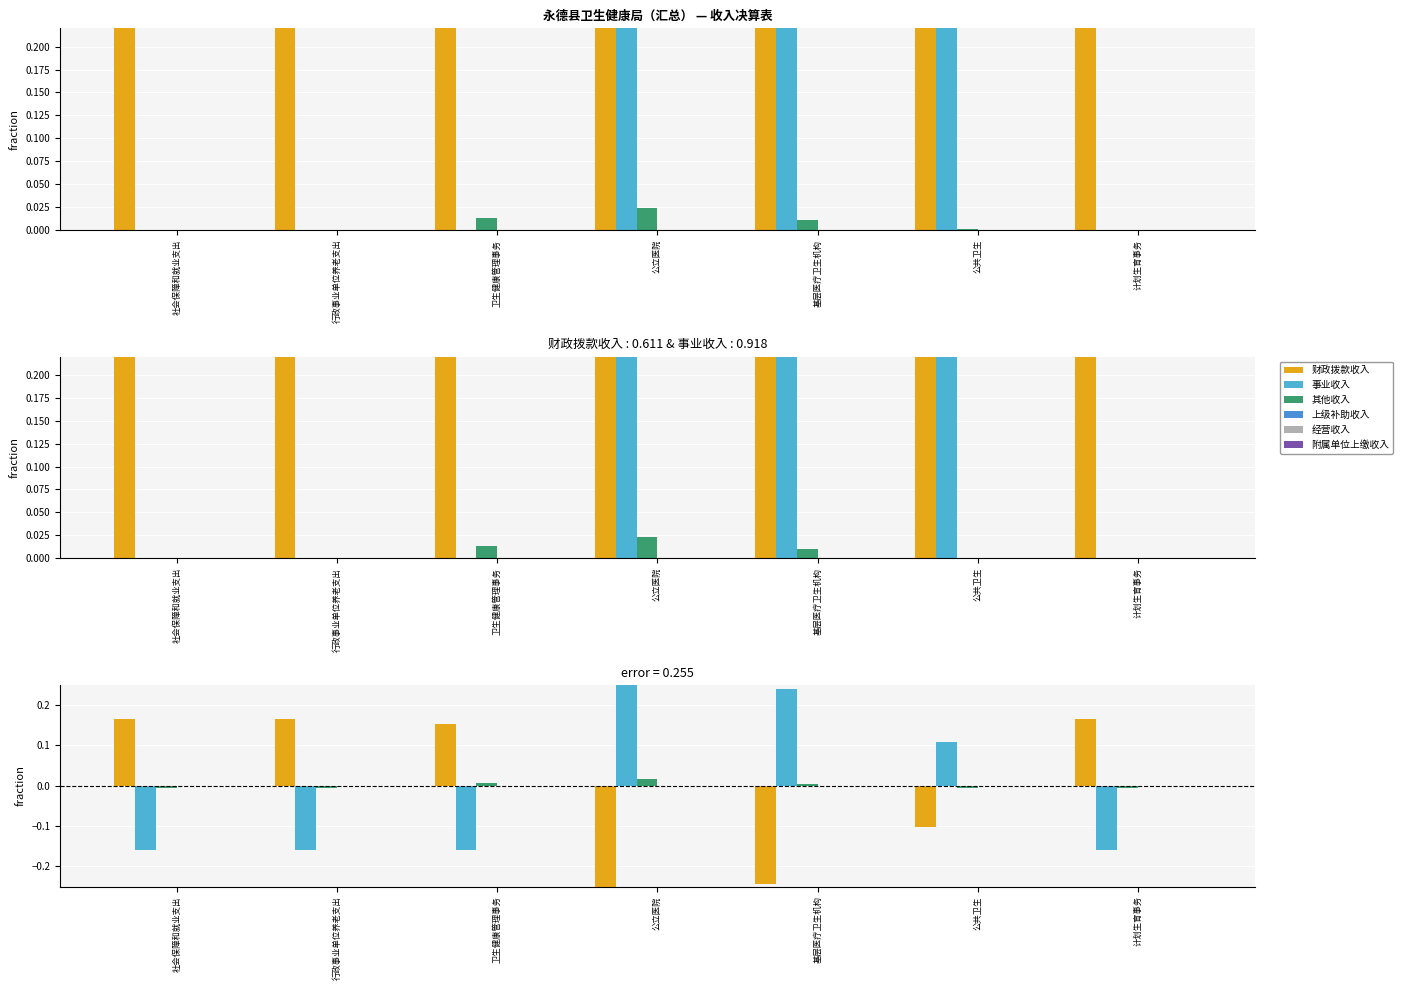

What is the difference between the highest and lowest values at 基层医疗卫生机构?

0.5